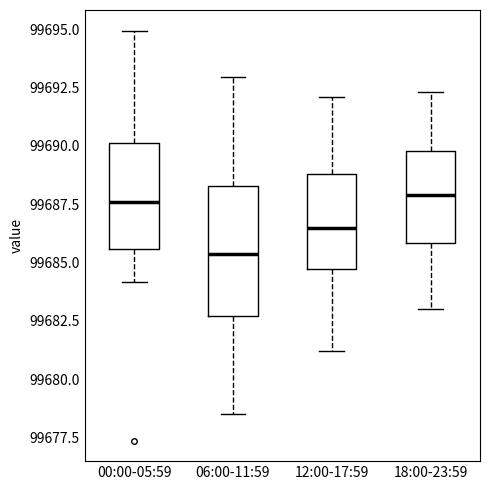

Reading left to right, transcribe this box plot: for each box, give where its median line is, the range the box spans, and where its two whiskers end, as read against the y-axis. The values are not printed on the chart, so give them approximately, as read against the axis.

00:00-05:59: median 99687.5, box 99685.5 to 99690.0, whiskers 99684.0 to 99695.0
06:00-11:59: median 99685.5, box 99682.5 to 99688.5, whiskers 99678.5 to 99693.0
12:00-17:59: median 99686.5, box 99684.5 to 99689.0, whiskers 99681.0 to 99692.0
18:00-23:59: median 99688.0, box 99686.0 to 99690.0, whiskers 99683.0 to 99692.5